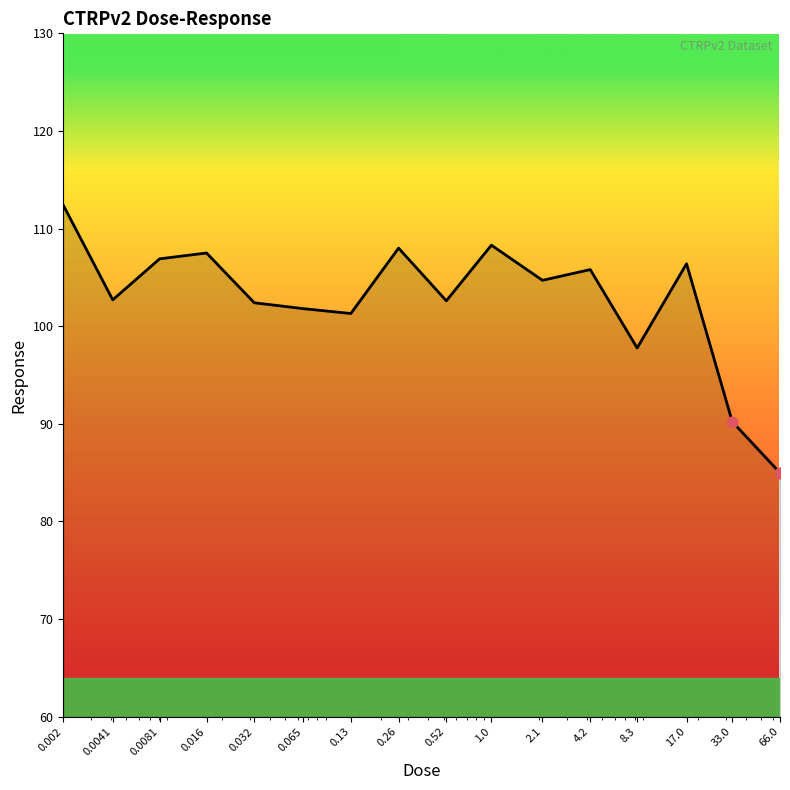

What is the greatest value displayed?

112.4